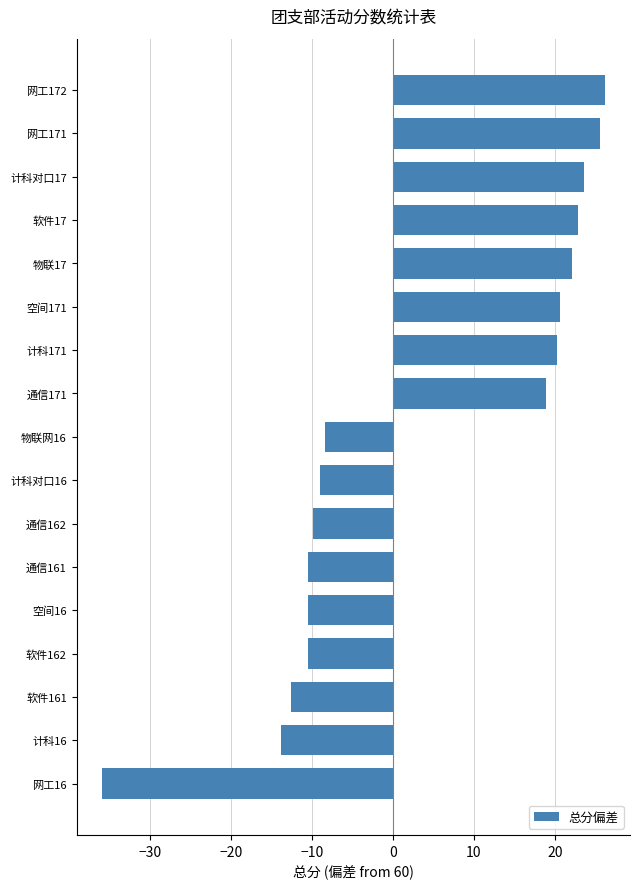

What value does the data have at 网工16?

-36.0